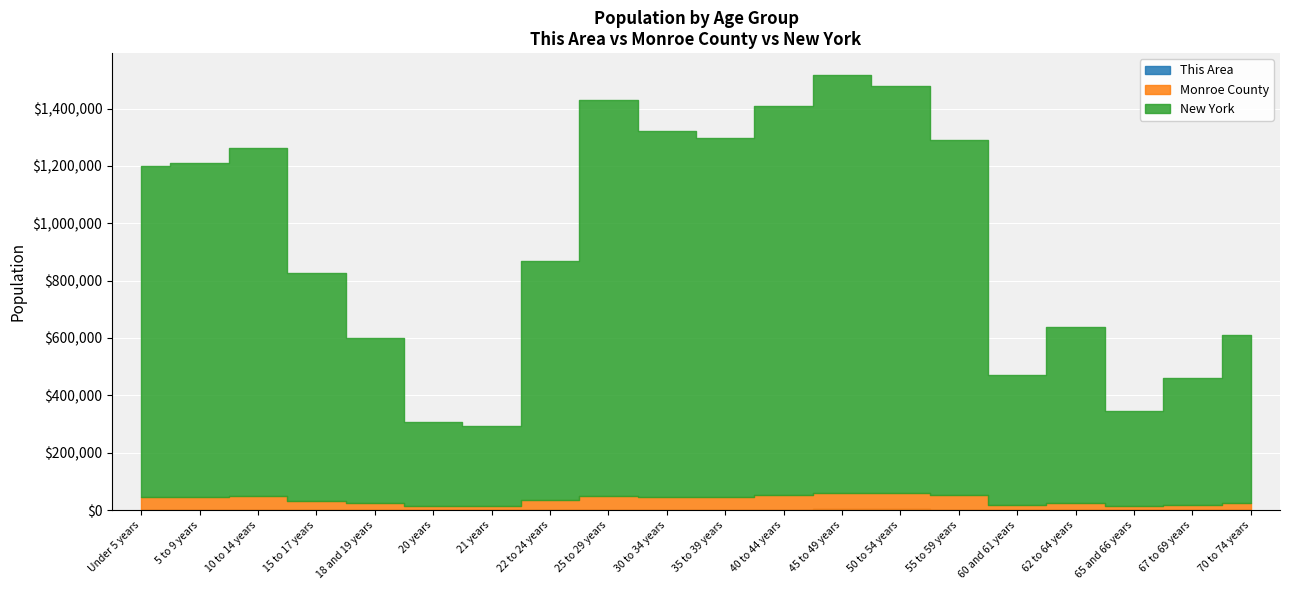

True or false: New York has a value of 1517301 at 45 to 49 years.

True